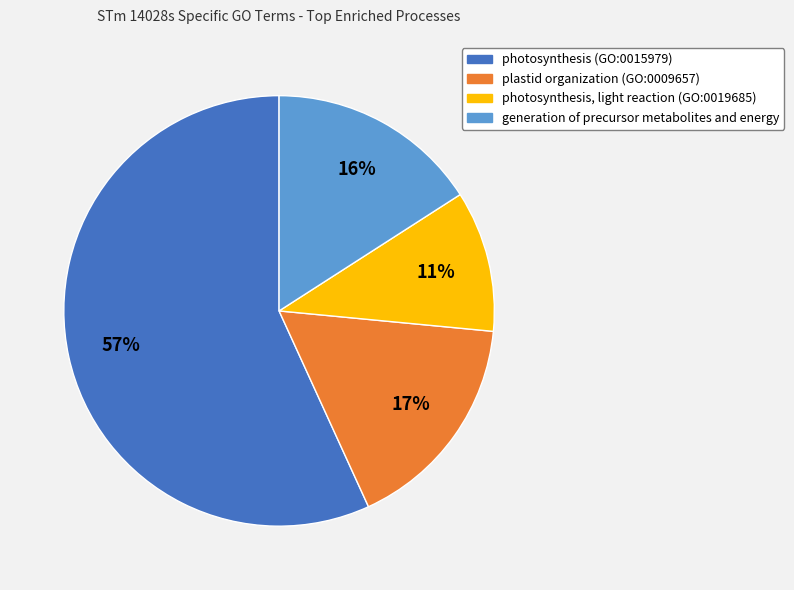

To the nearest percent, what is the combined percentage of photosynthesis, light reaction (GO:0019685) and photosynthesis (GO:0015979)?

67%